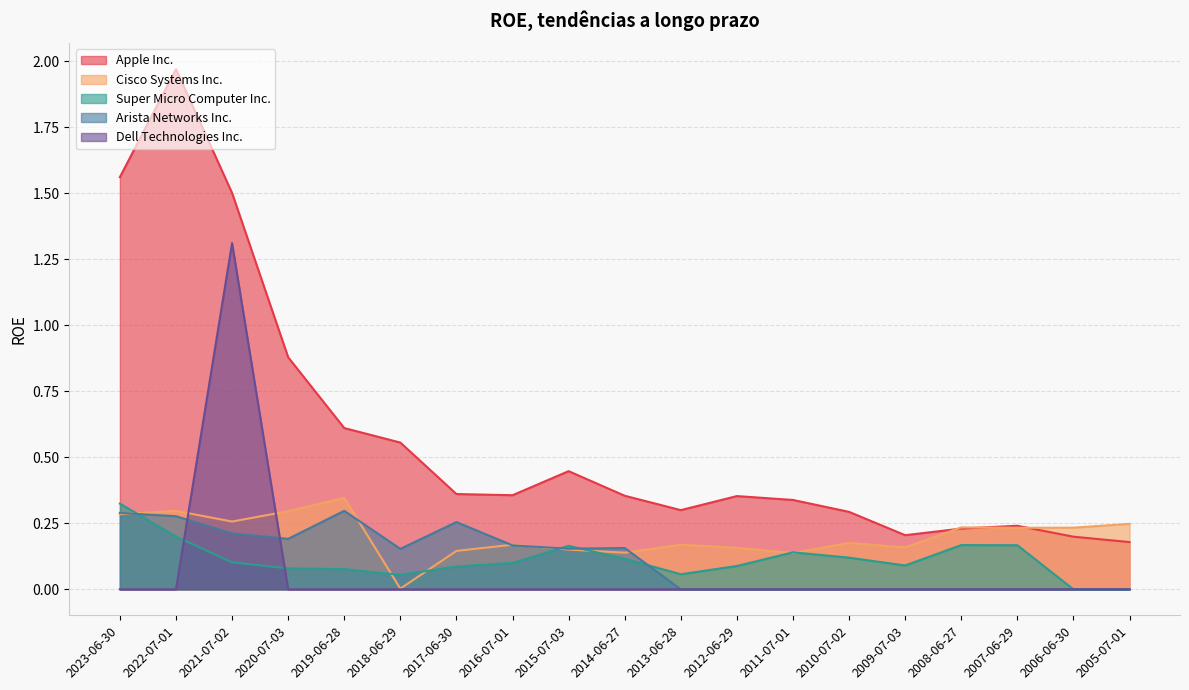

What is the label of the 16th point from the left?

2008-06-27